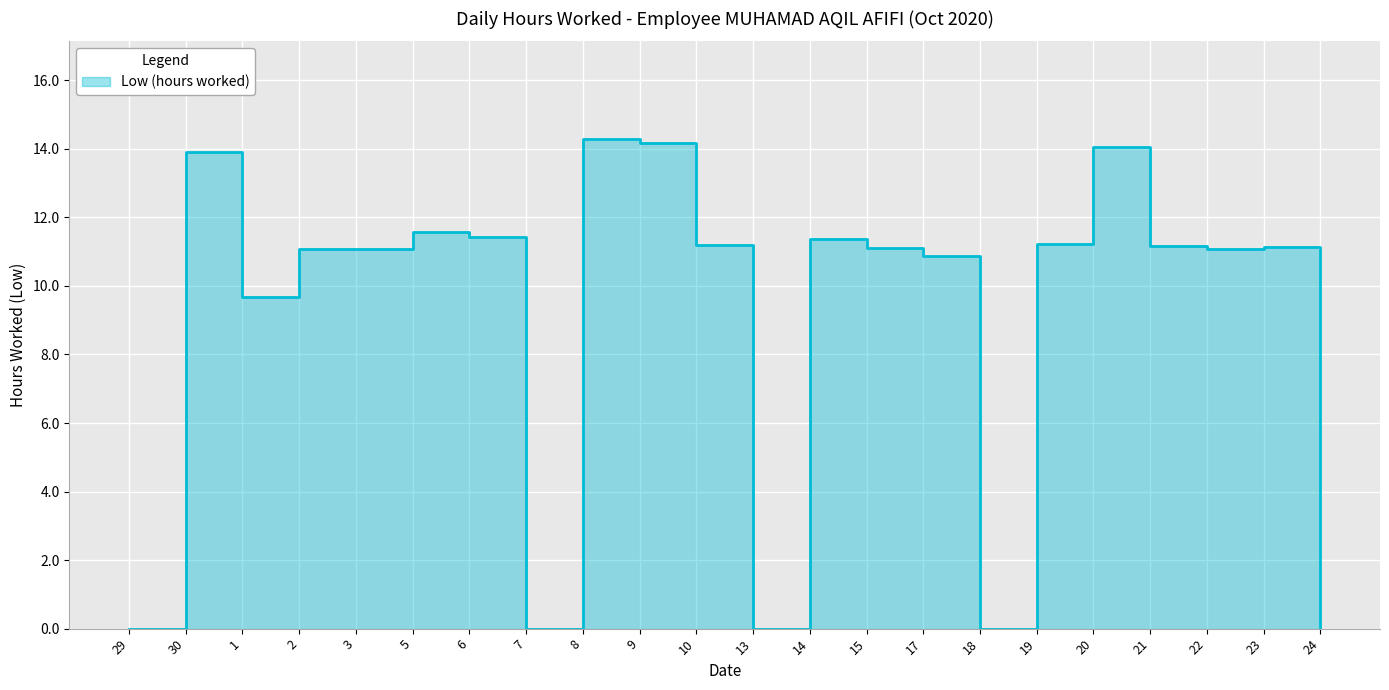

How many points are higher than both their immediate neighbors (excluding endpoints)?

6